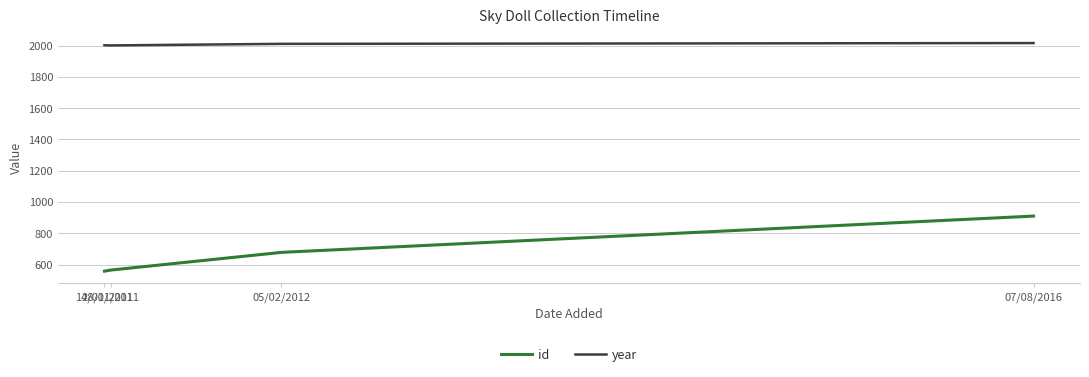

Rank the series by their average value, from highest to lowest.

year, id